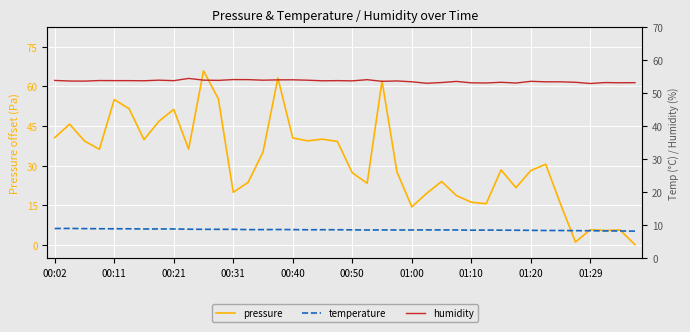

Where is humidity nearest to the value 53?

25